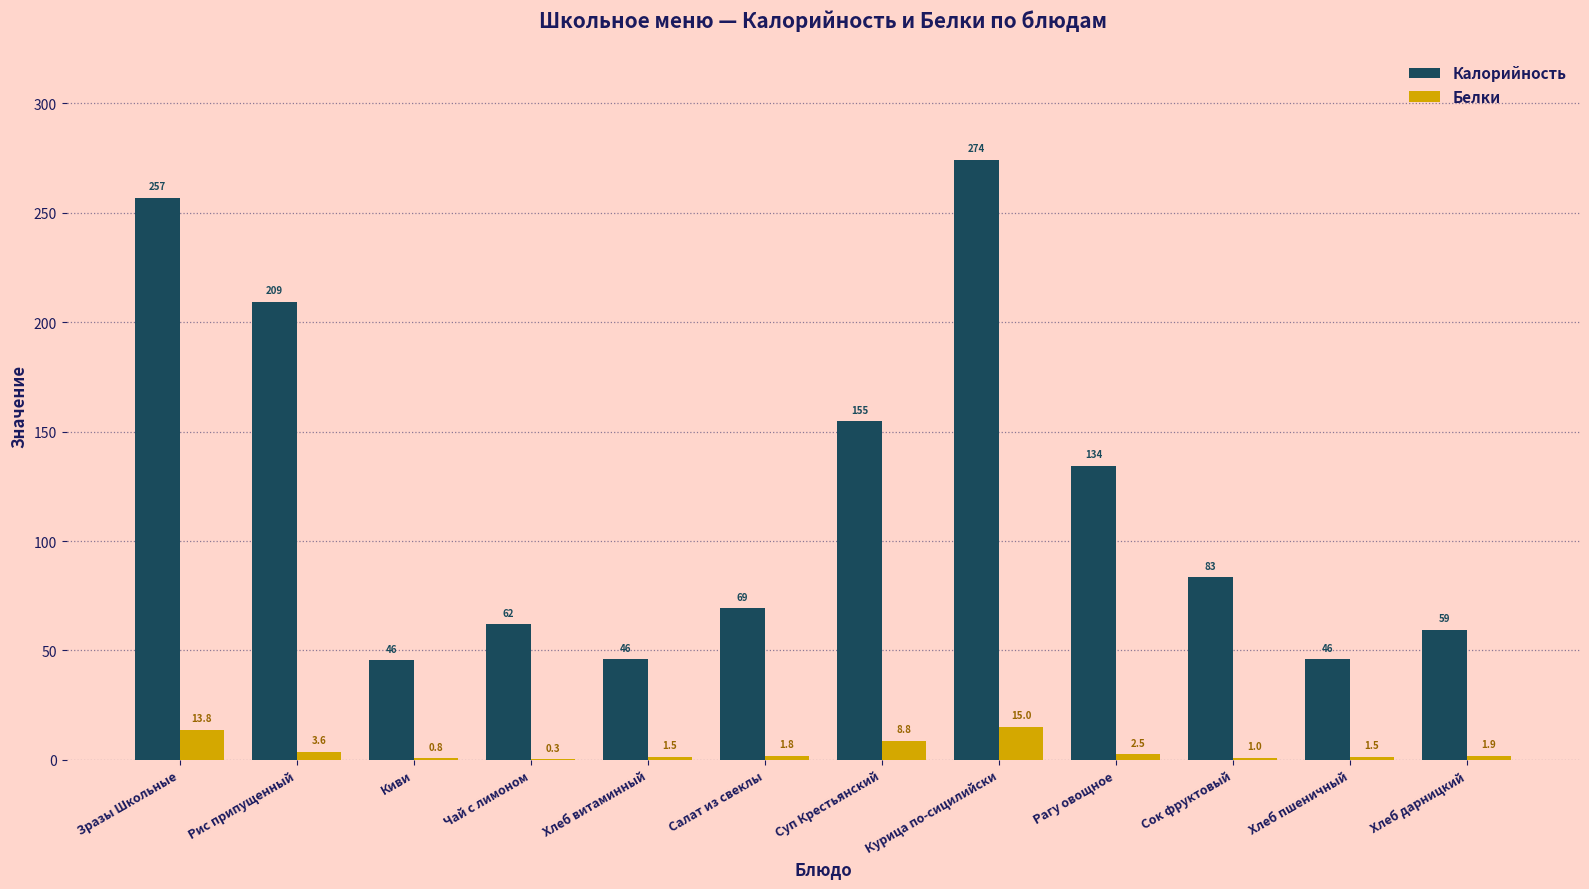

Is the value of Белки at Сок фруктовый greater than the value of Калорийность at Хлеб пшеничный?

No